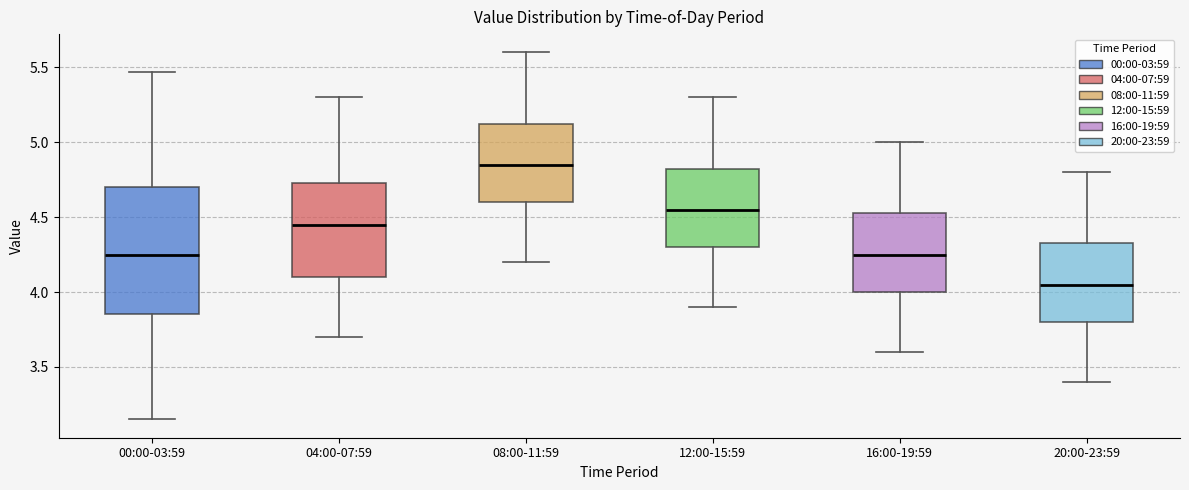

Reading left to right, transcribe this box plot: for each box, give where its median line is, the range the box spans, and where its two whiskers end, as read against the y-axis. The values are not printed on the chart, so give them approximately, as read against the axis.

00:00-03:59: median 4.25, box 3.85 to 4.70, whiskers 3.15 to 5.45
04:00-07:59: median 4.45, box 4.10 to 4.75, whiskers 3.70 to 5.30
08:00-11:59: median 4.85, box 4.60 to 5.15, whiskers 4.20 to 5.60
12:00-15:59: median 4.55, box 4.30 to 4.85, whiskers 3.90 to 5.30
16:00-19:59: median 4.25, box 4.00 to 4.55, whiskers 3.60 to 5.00
20:00-23:59: median 4.05, box 3.80 to 4.35, whiskers 3.40 to 4.80